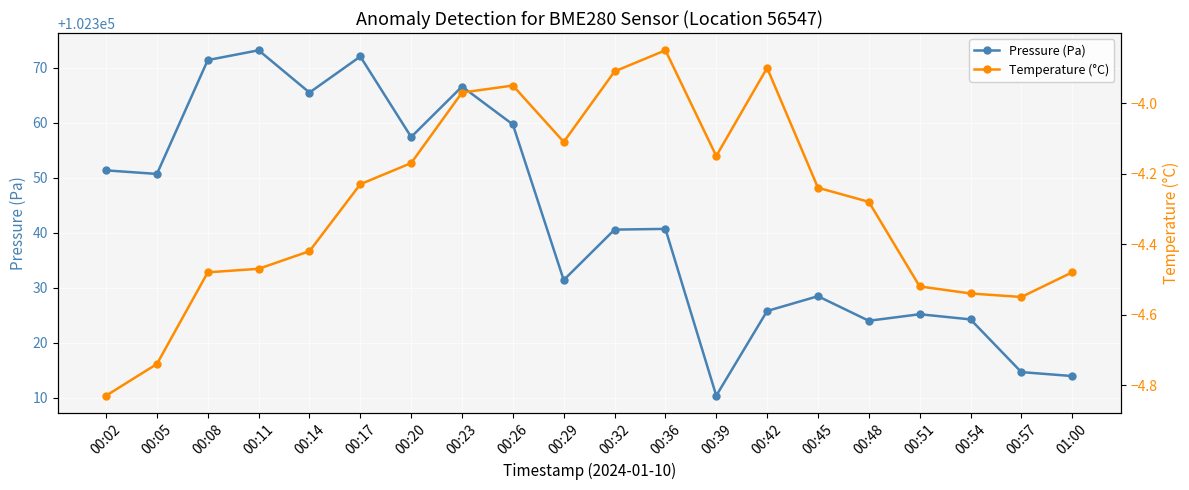

True or false: Pressure (Pa) and Temperature (°C) intersect in this chart.

False